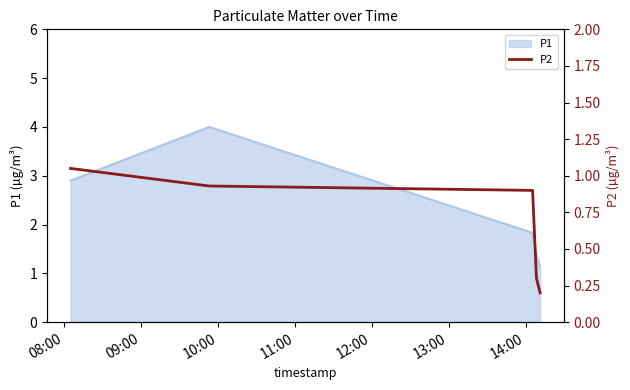

What is the maximum value for P1?

4.0